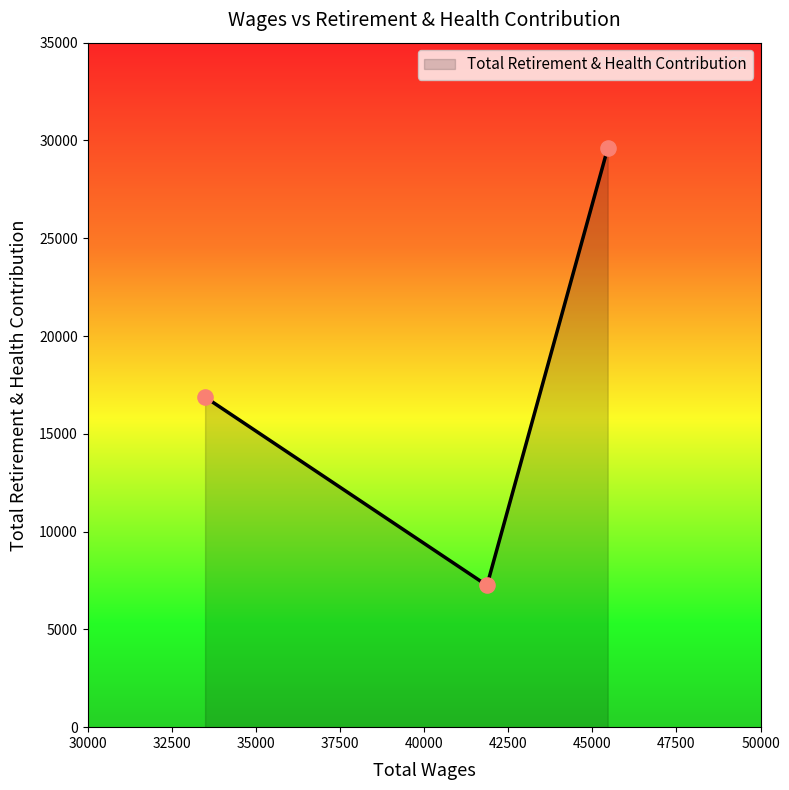

What is the smallest value displayed?

7248